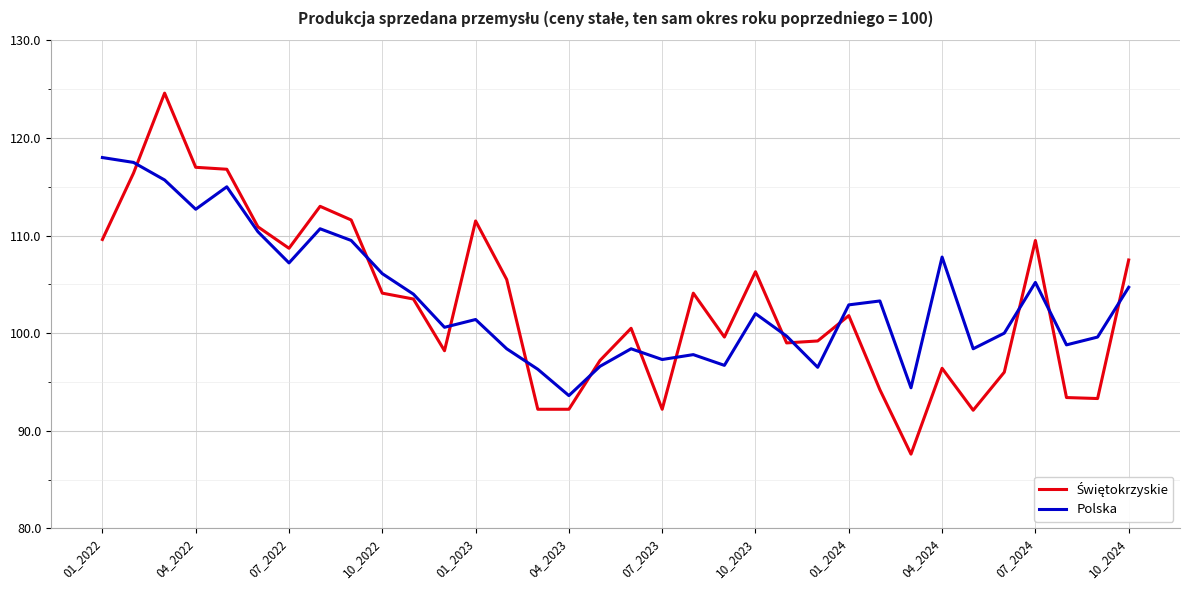

What is the difference between the maximum and minimum values in the Polska series?

24.4